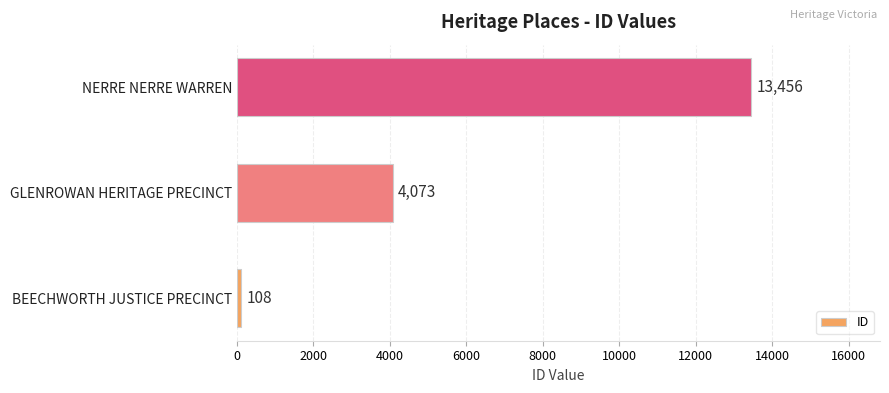

What is the ratio of the value at NERRE NERRE WARREN to the value at BEECHWORTH JUSTICE PRECINCT?

124.6